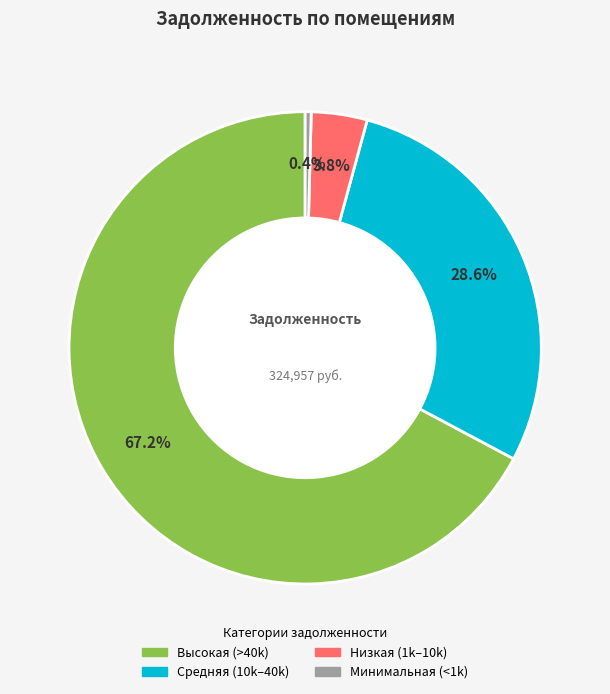

Is there a majority slice in this chart?

Yes